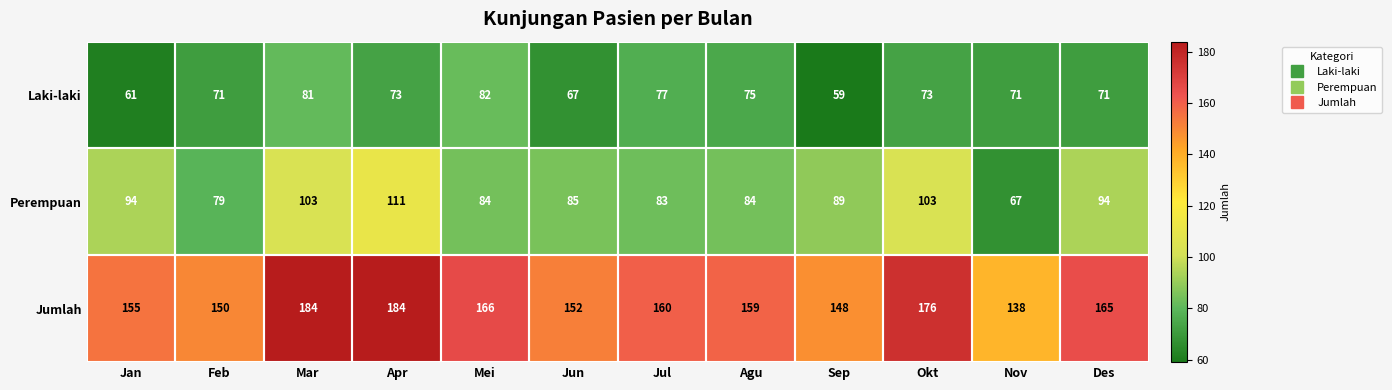

At how many categories does at least one series exceed 127?

12